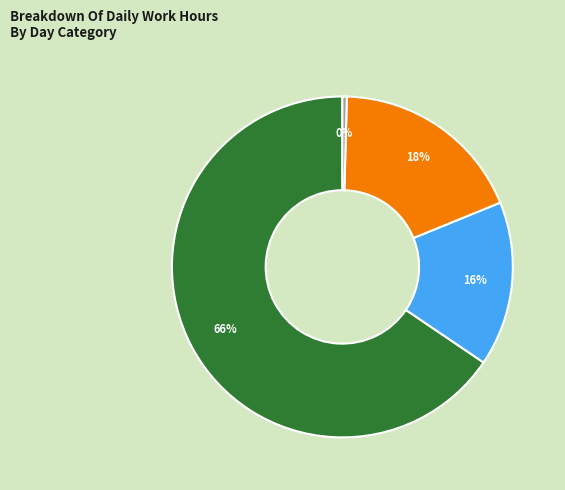

Does any single category account for the majority?

Yes